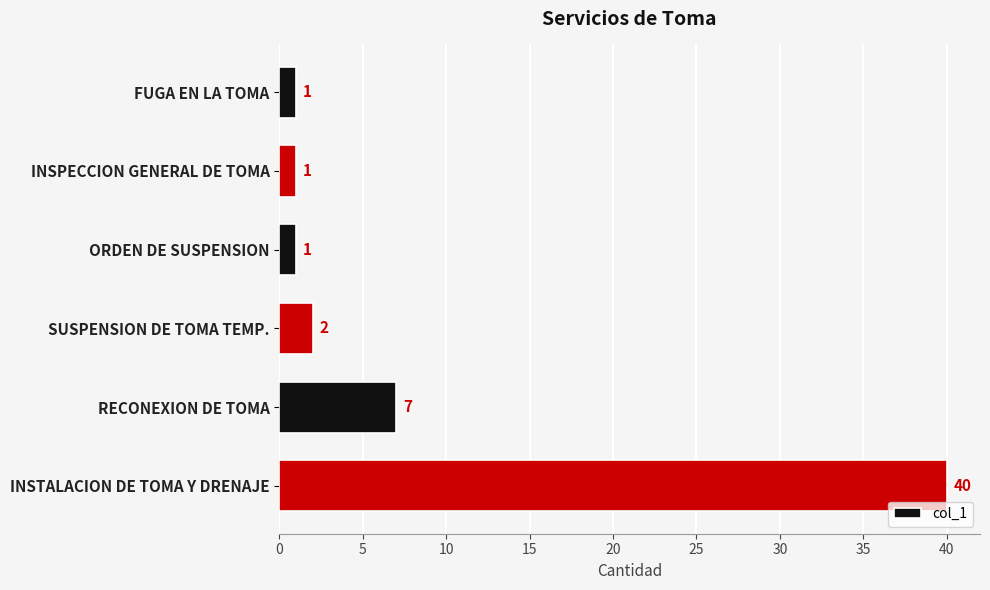

What is the value of the 4th bar from the top?

2